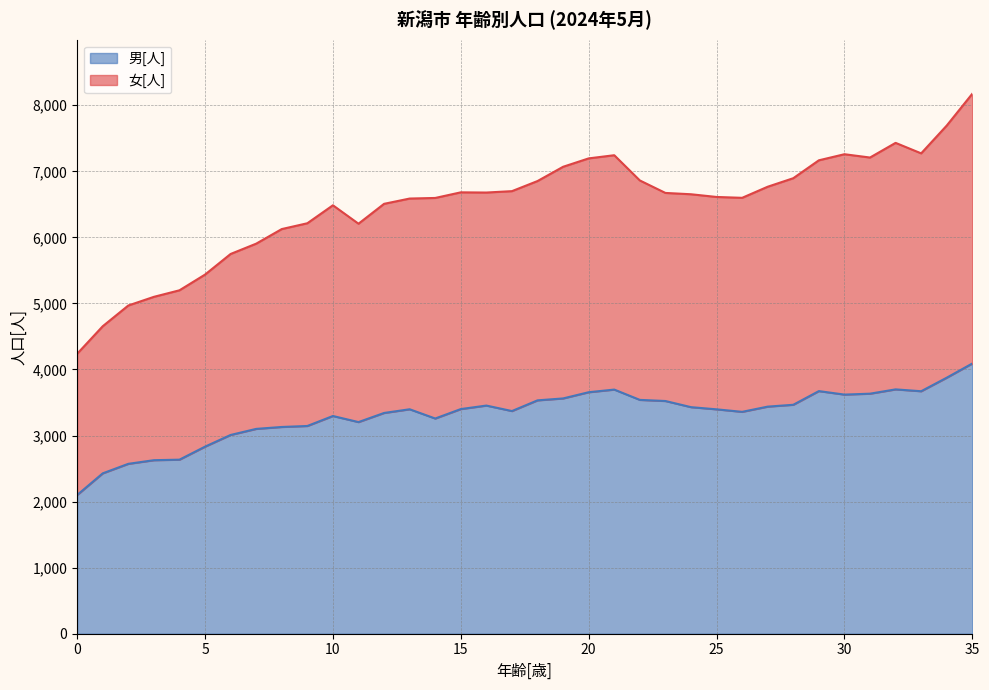

How many lines are shown in the chart?

2